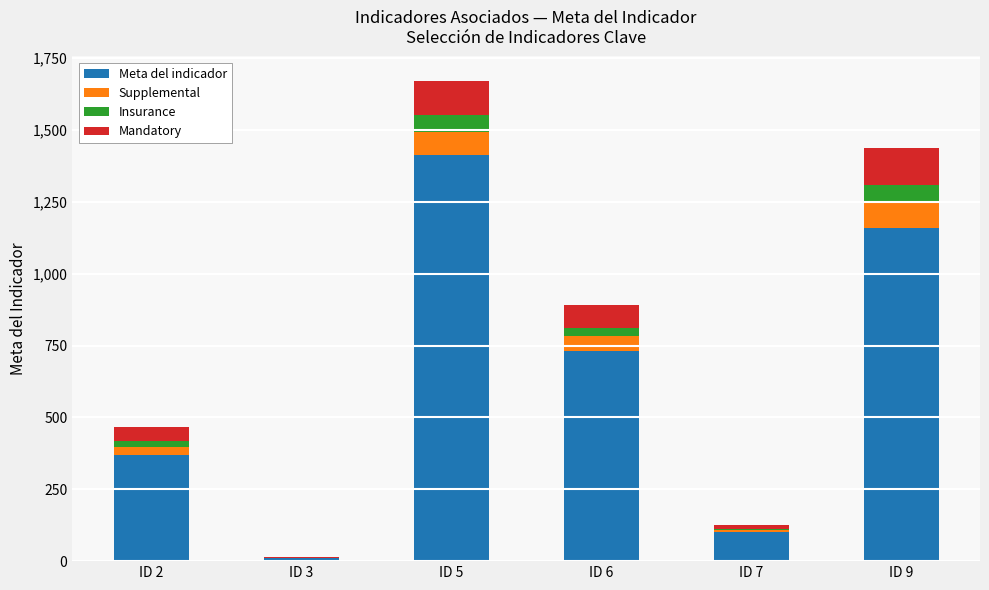

What is the maximum value for Meta del indicador?

1412